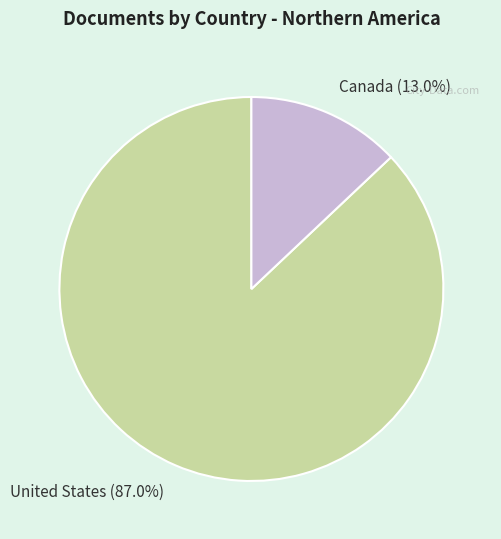

What percentage do Canada and United States together represent?

100.0%